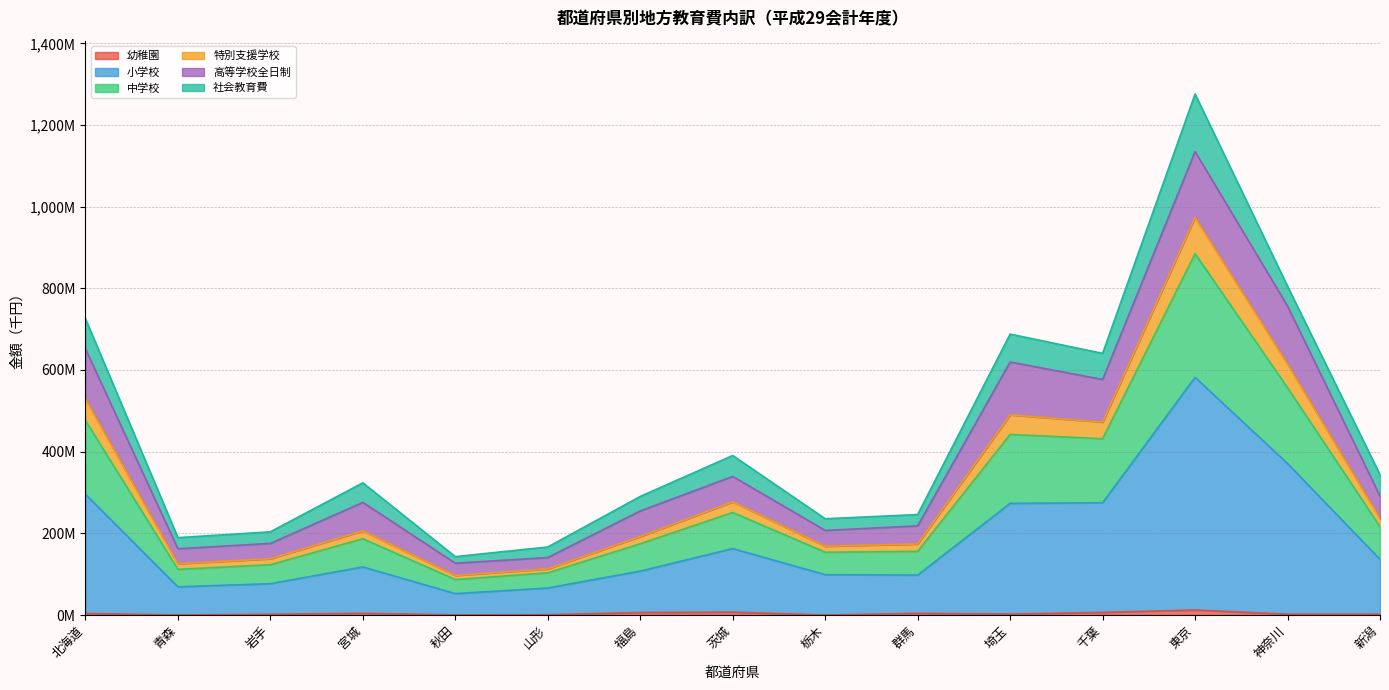

True or false: 小学校 has more than 0 interior local peaks.

True